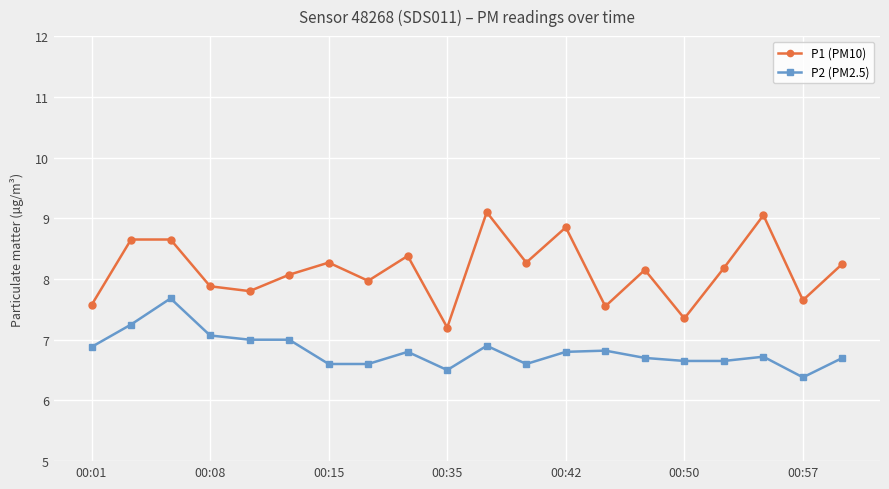

What is the minimum value shown in the chart?

6.4